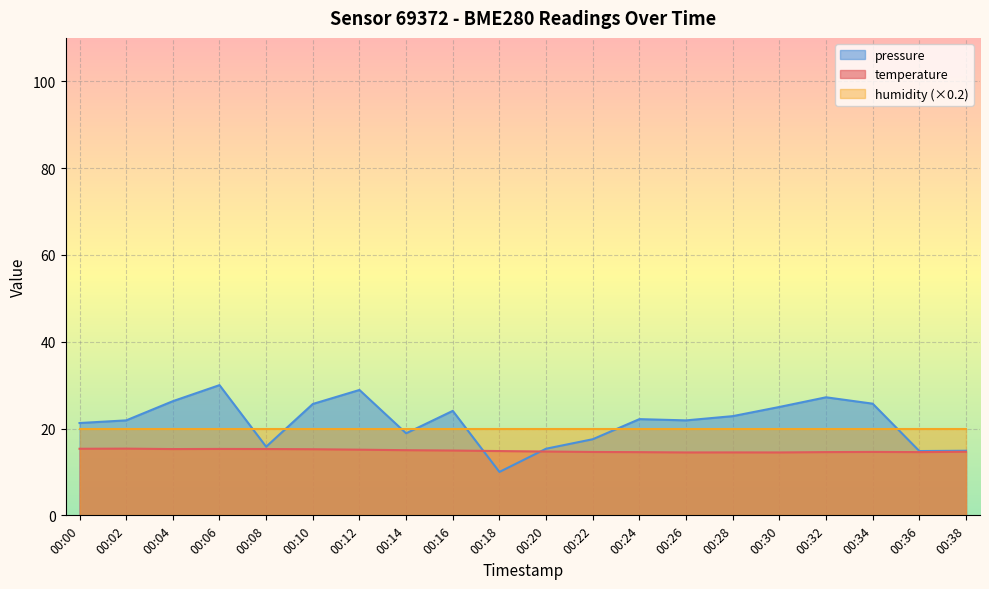

What is the average value of the pressure_norm series?

21.5